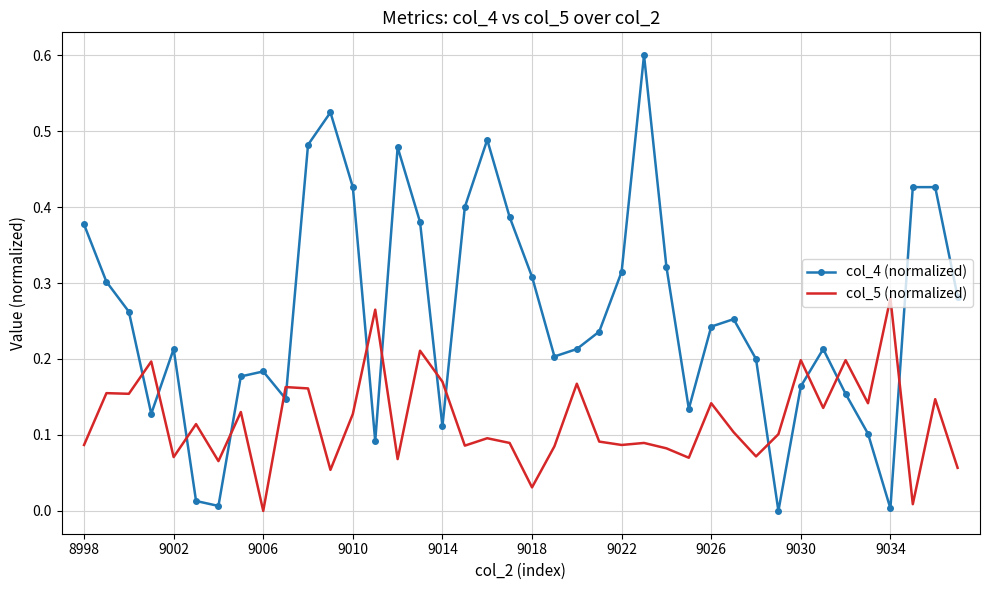

List the series in order of their overall mean, lowest first.

col_5 (normalized), col_4 (normalized)